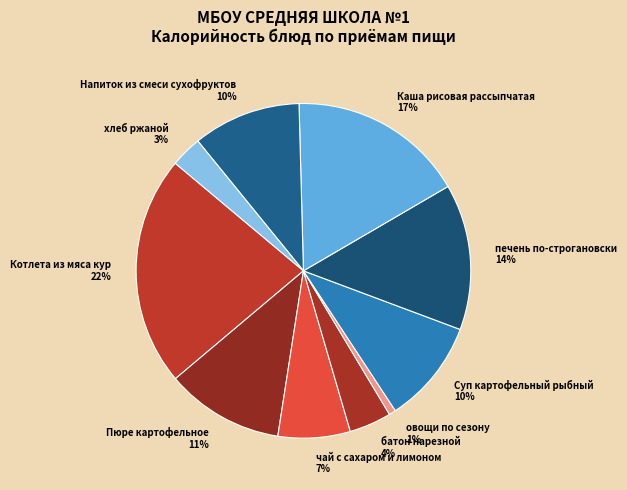

Does печень по-строгановски represent more than half of the total?

No